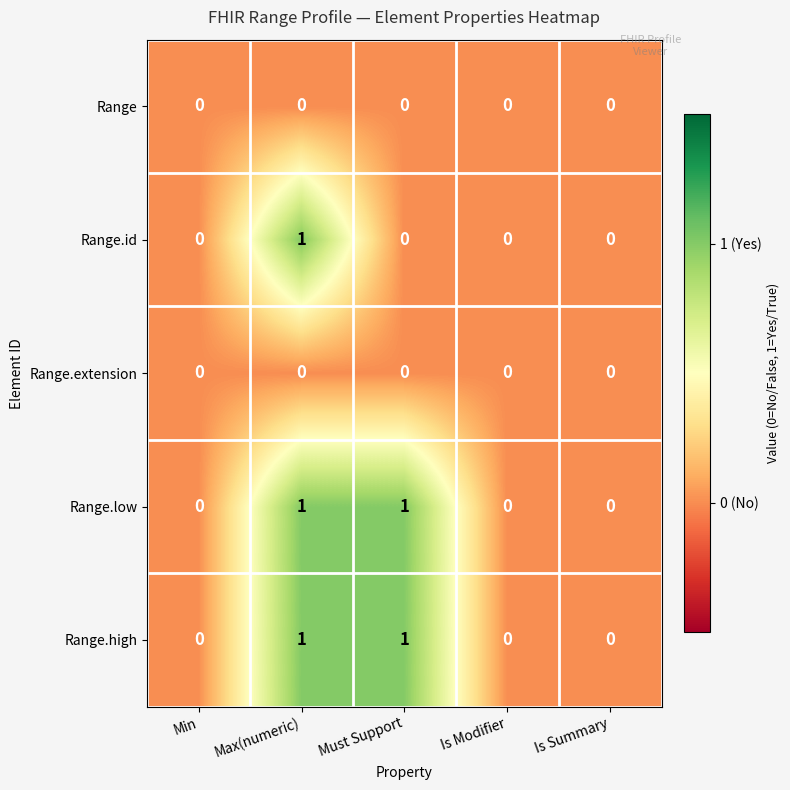

The Range.high series shows 0 at Min. True or false?

True